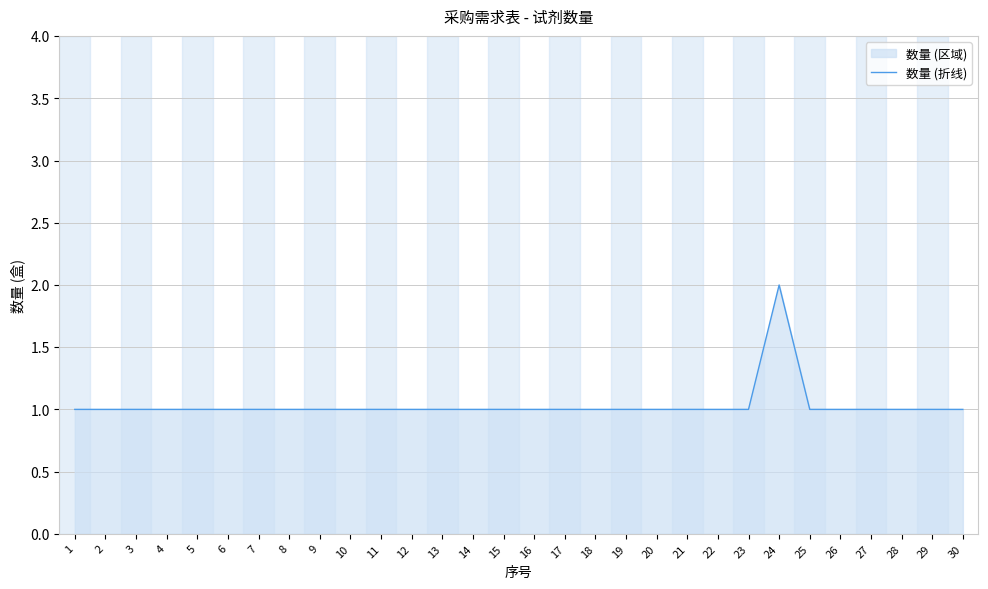

Which has a higher value, 19 or 11?

19